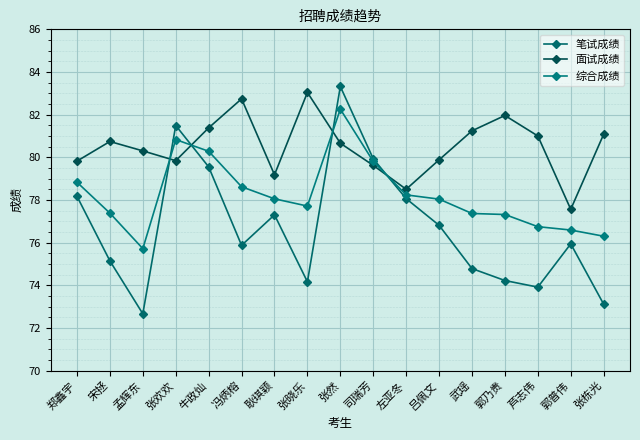

What is the difference between the 笔试成绩 values at 左亚冬 and 芦志伟?

4.2